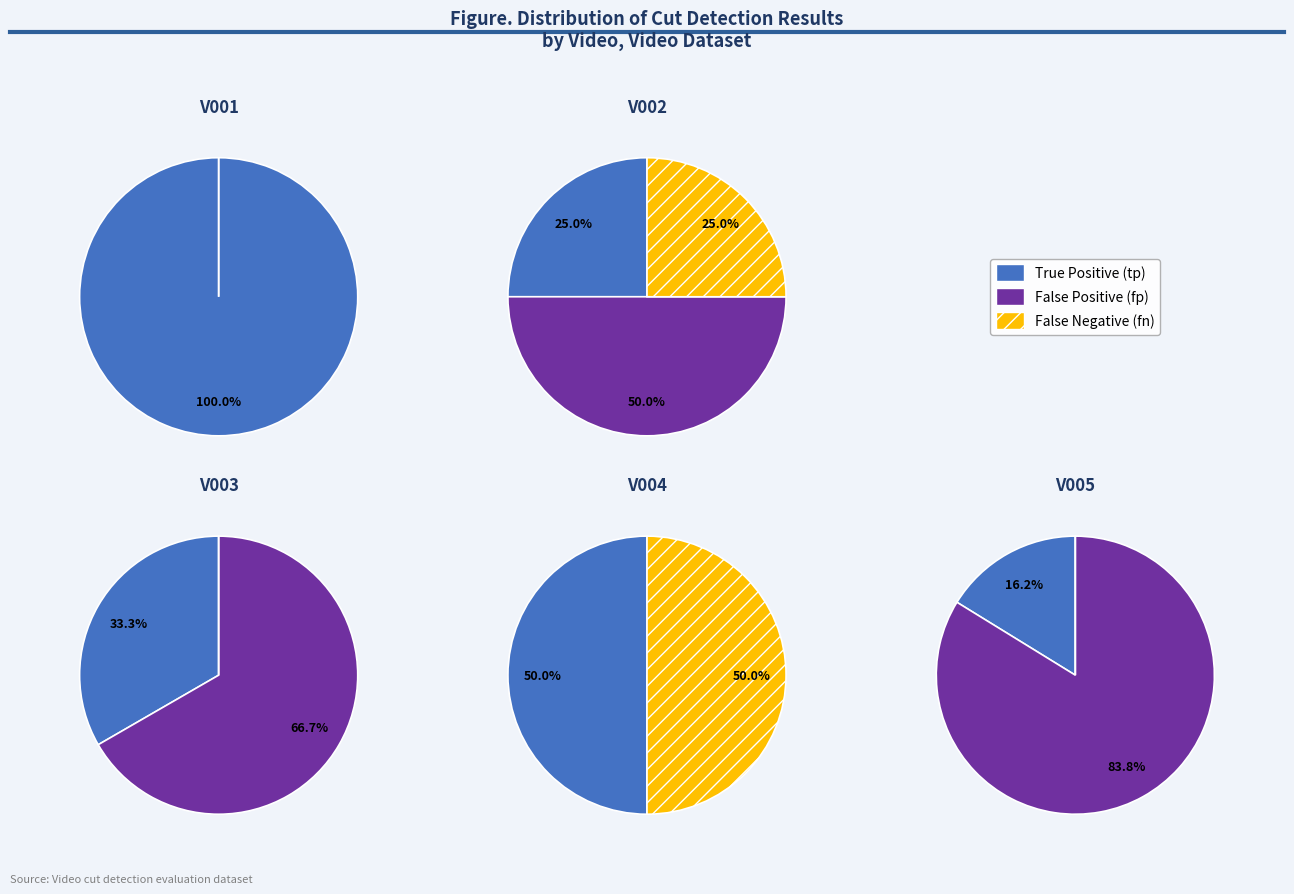

What percentage is NOT represented by V004.mp4?

81.2%